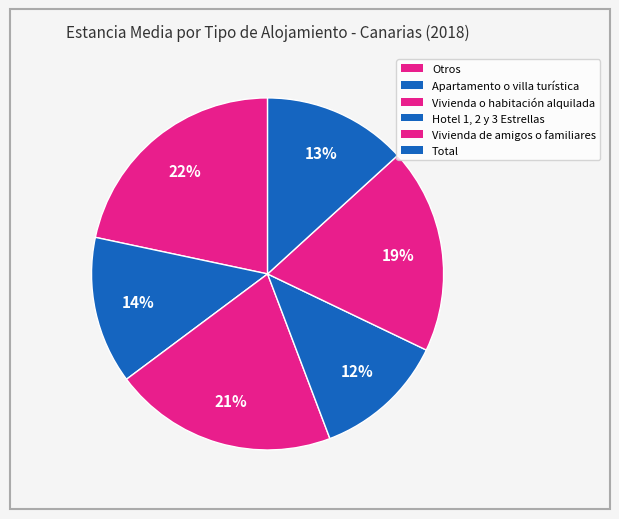

Which has a higher value, Vivienda o habitación alquilada or Vivienda de amigos o familiares?

Vivienda o habitación alquilada